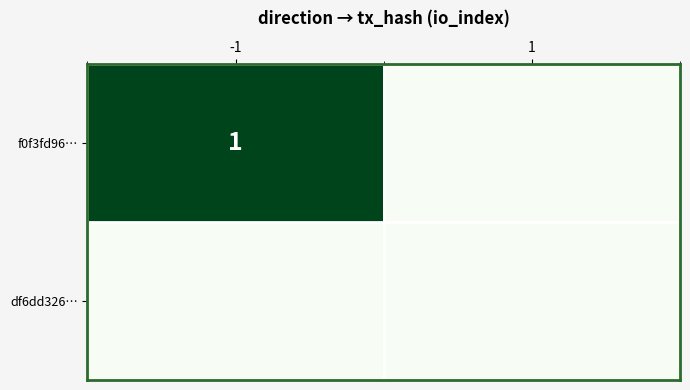

Is it true that f0f3fd96… equals 2 at -1?

False